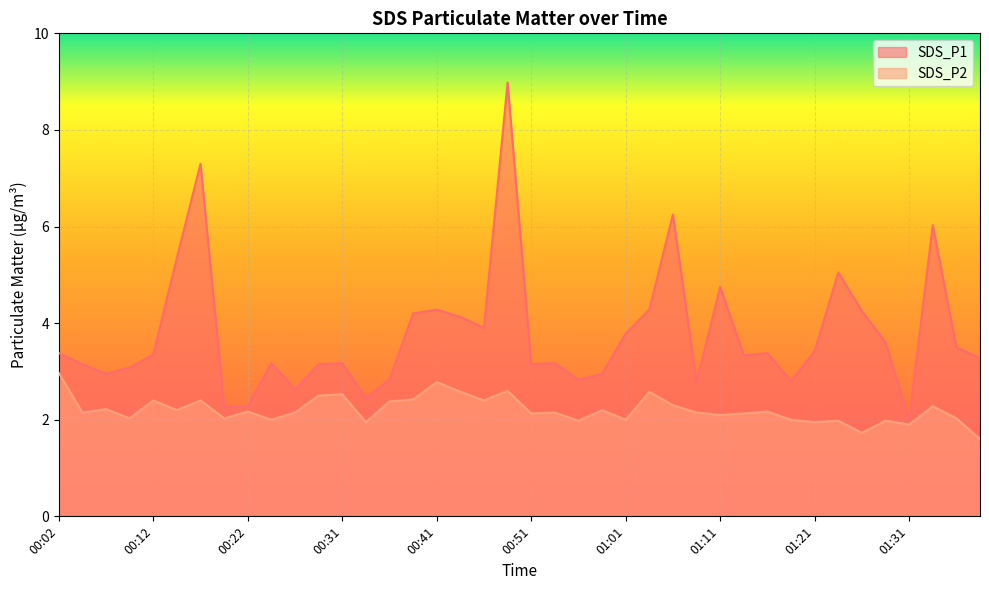

What is the label of the 34th point from the left?

01:23